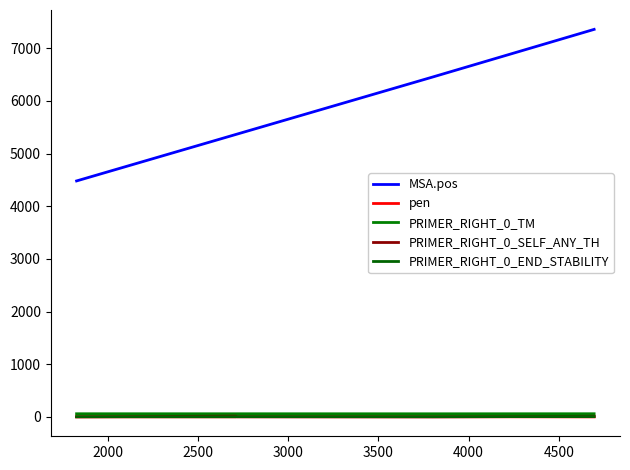

Which series has the largest total across all categories?

MSA.pos